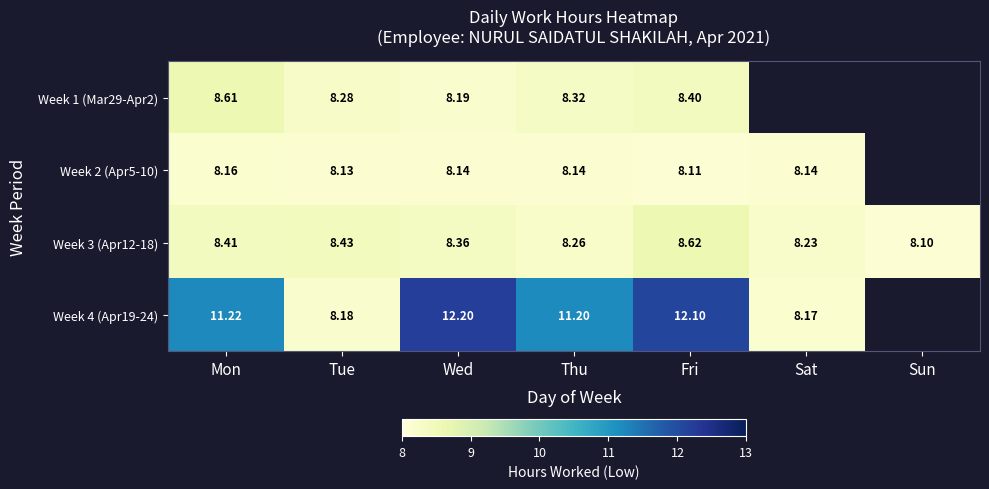

True or false: Week 1 (Mar29-Apr2) has a value of 8.4 at Fri.

True